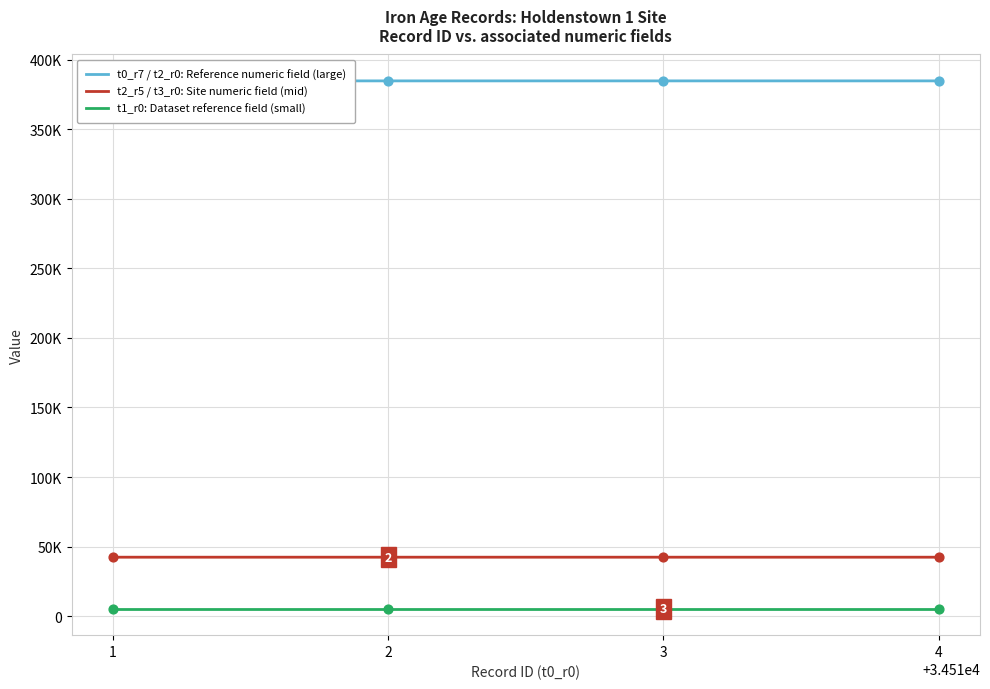

Which series reaches the maximum Y coordinate?

t0_r7 / t2_r0: Reference numeric field (large)